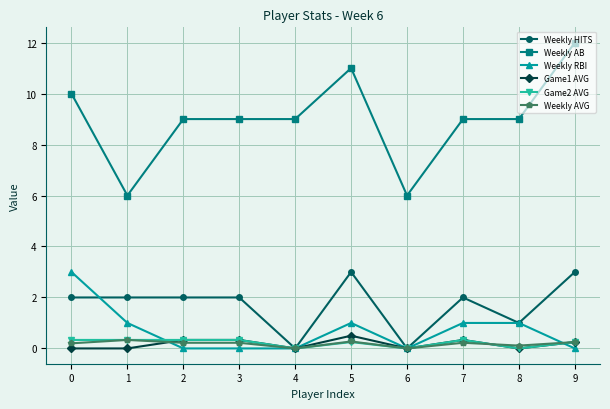

Read the Game2 AVG value at 0.

0.3